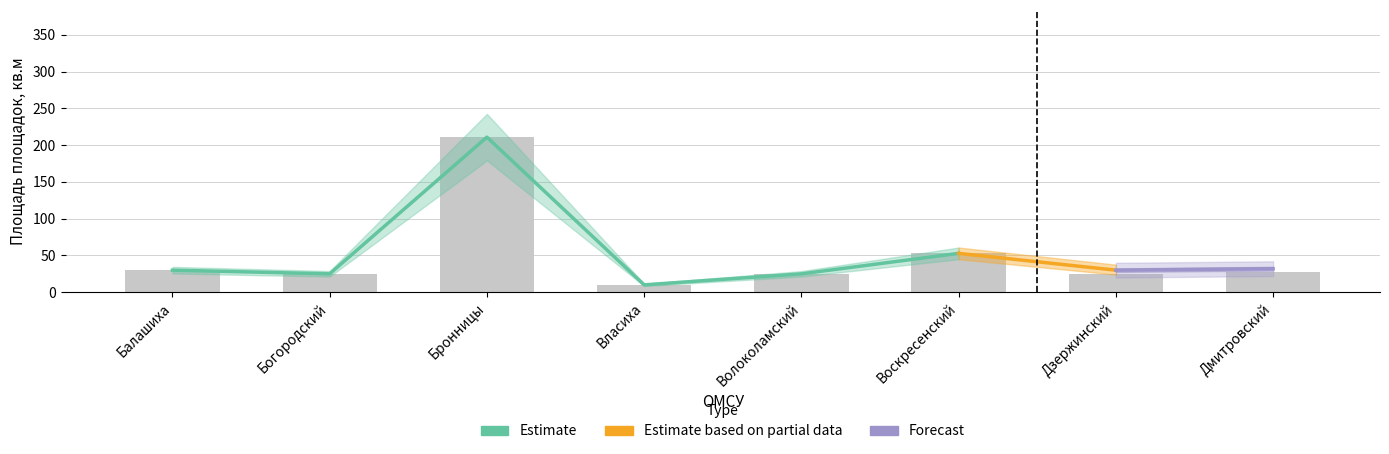

How many data points are less than 27?

4